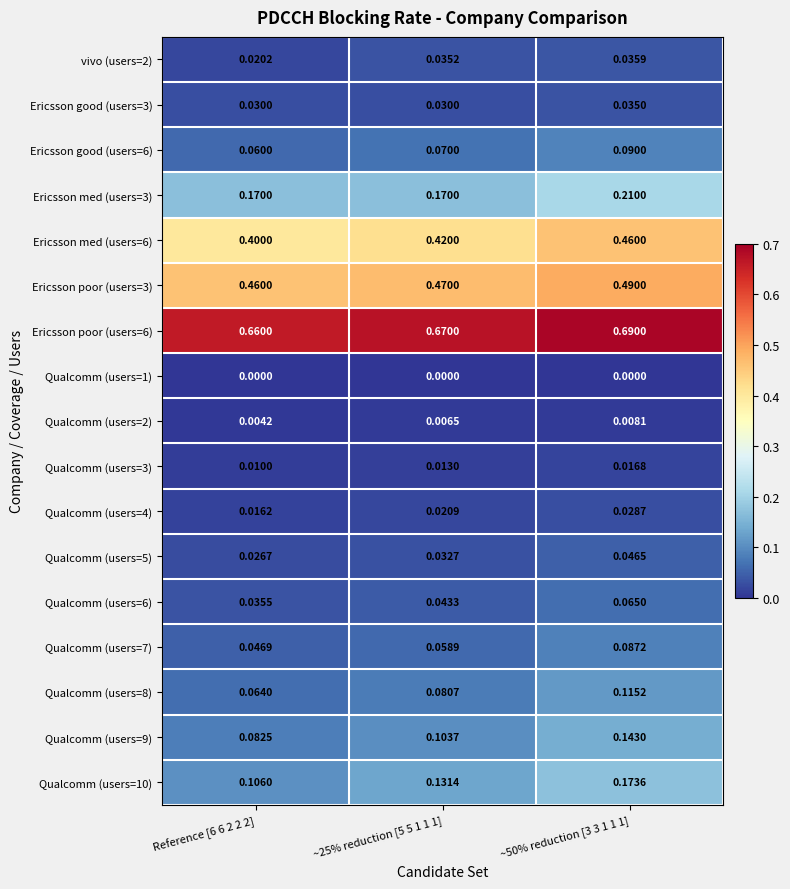

Is the value of Qualcomm (users=8) at ~25% reduction [5 5 1 1 1] greater than the value of Ericsson good (users=3) at ~25% reduction [5 5 1 1 1]?

Yes